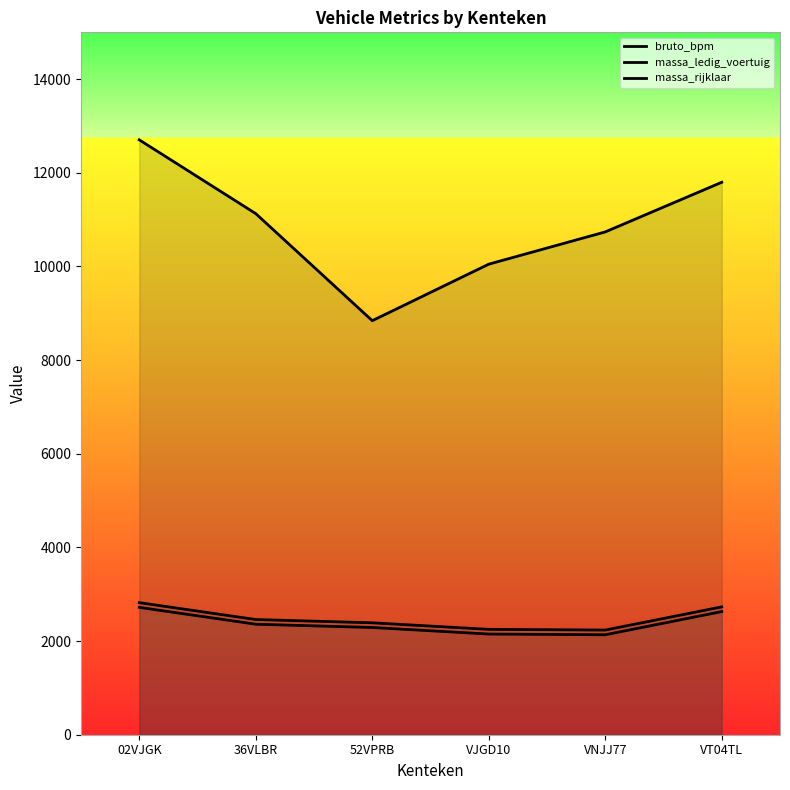

Reading left to right, list all the values displayed in this chart.

bruto_bpm: 02VJGK=12704	36VLBR=11128	52VPRB=8842	VJGD10=10049	VNJJ77=10738	VT04TL=11798
massa_ledig_voertuig: 02VJGK=2720	36VLBR=2360	52VPRB=2290	VJGD10=2150	VNJJ77=2135	VT04TL=2630
massa_rijklaar: 02VJGK=2820	36VLBR=2460	52VPRB=2390	VJGD10=2250	VNJJ77=2235	VT04TL=2730